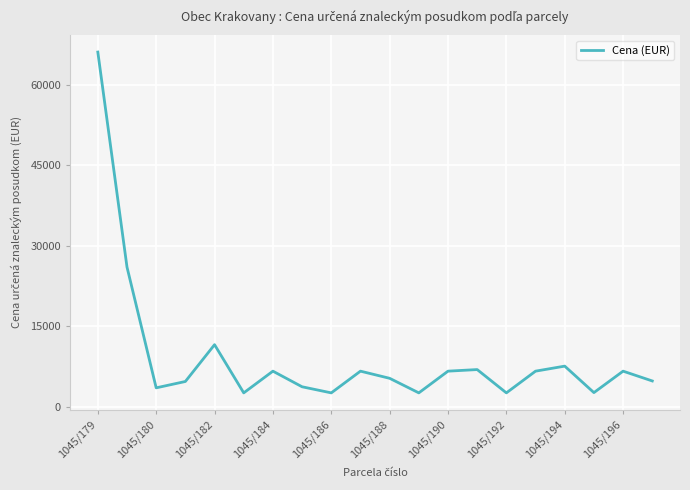

What is the maximum value shown in the chart?

66115.6